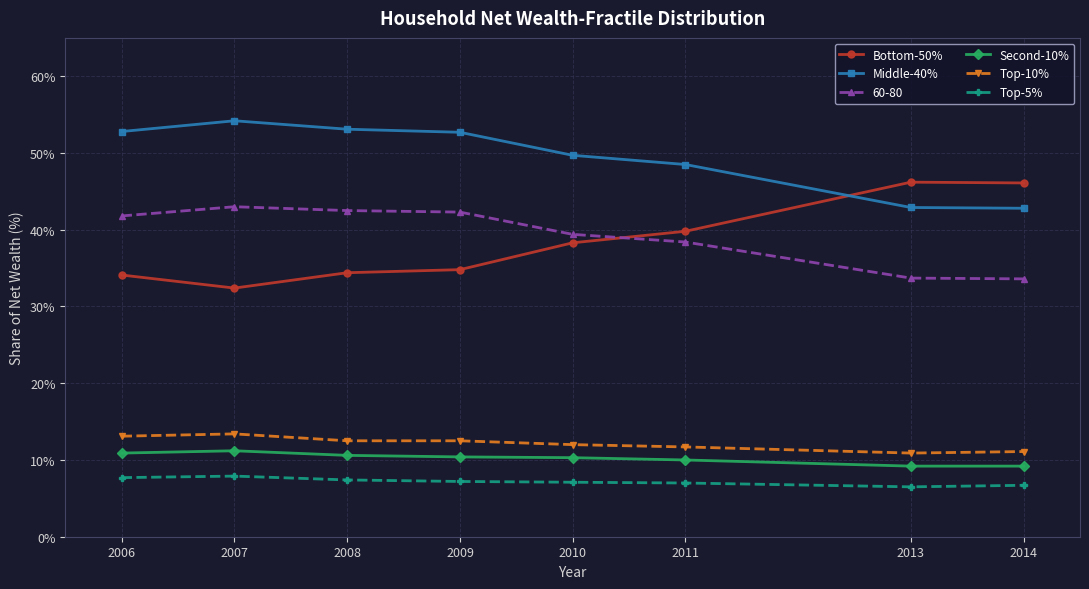

What is the difference between the highest and lowest values at 2009?

45.5